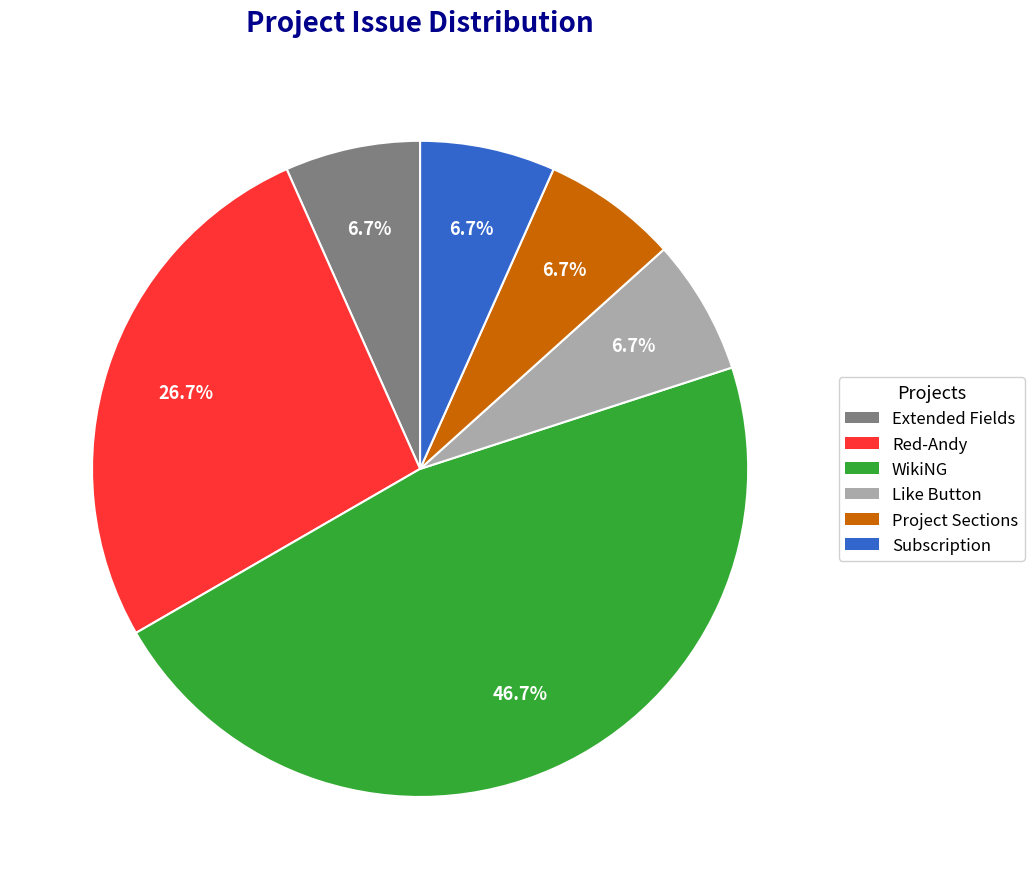

How many segments does this pie chart have?

6